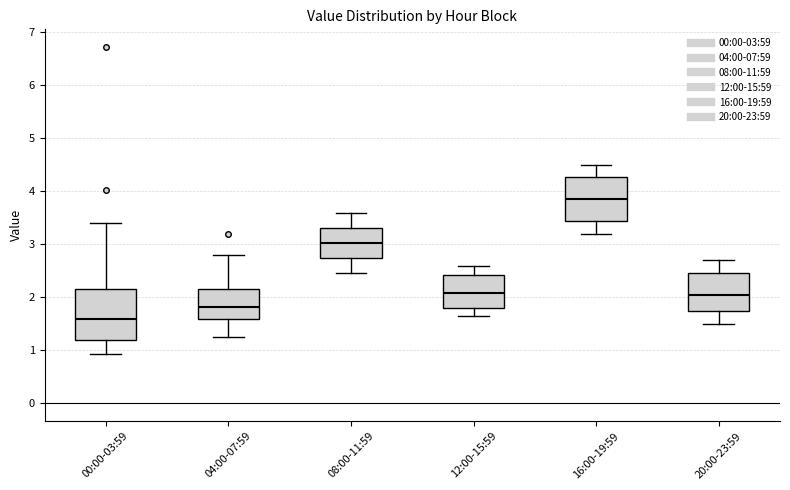

Reading left to right, transcribe this box plot: for each box, give where its median line is, the range the box spans, and where its two whiskers end, as read against the y-axis. The values are not printed on the chart, so give them approximately, as read against the axis.

00:00-03:59: median 1.6, box 1.2 to 2.2, whiskers 0.9 to 3.4
04:00-07:59: median 1.8, box 1.6 to 2.2, whiskers 1.3 to 2.8
08:00-11:59: median 3.0, box 2.8 to 3.3, whiskers 2.5 to 3.6
12:00-15:59: median 2.1, box 1.8 to 2.4, whiskers 1.7 to 2.6
16:00-19:59: median 3.9, box 3.4 to 4.3, whiskers 3.2 to 4.5
20:00-23:59: median 2.1, box 1.7 to 2.5, whiskers 1.5 to 2.7